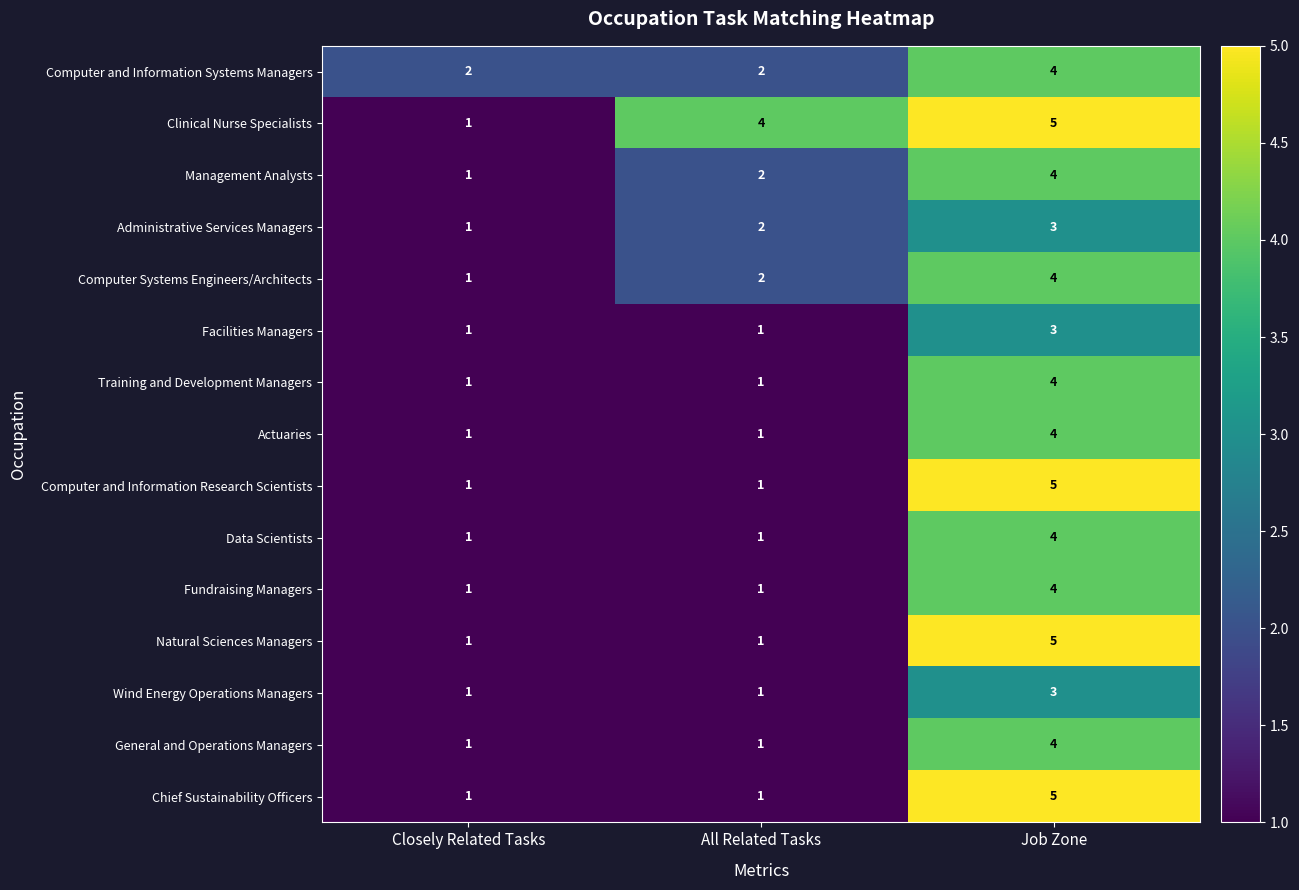

Is it true that Training and Development Managers equals 1 at All Related Tasks?

True